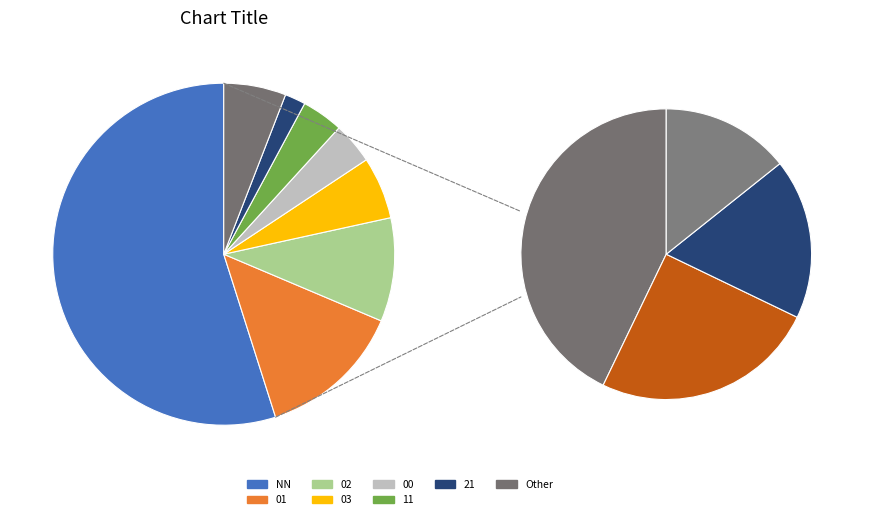

Which slice is the smallest?

21